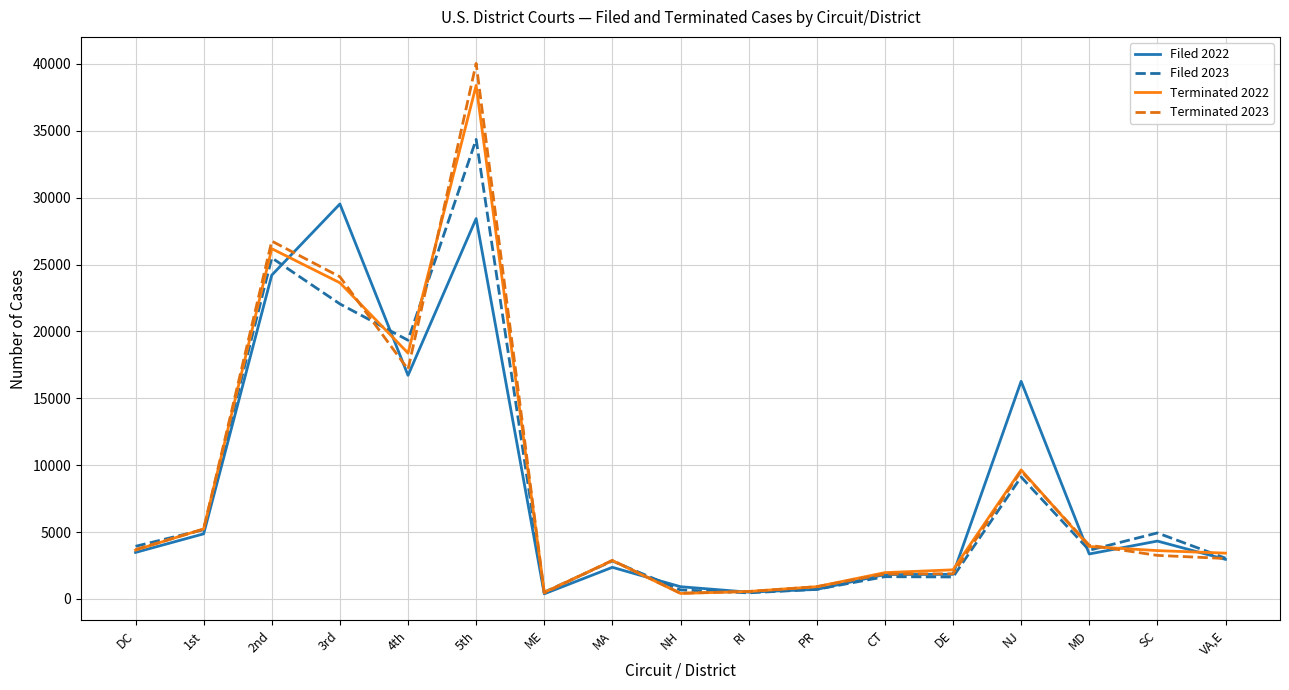

Which category has the highest value across all series?

5th